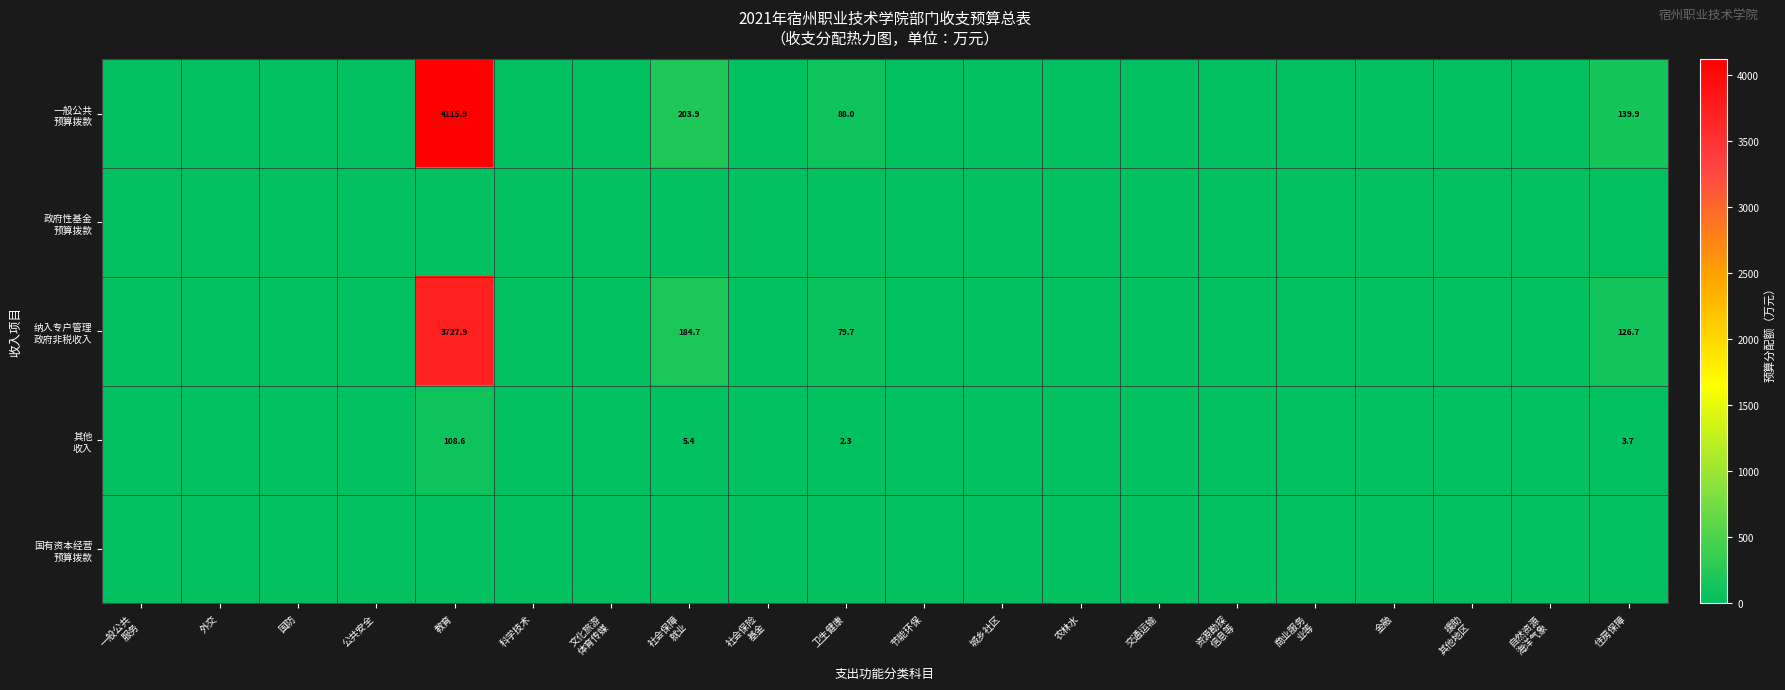

True or false: 国有资本经营 预算拨款 has a value of 0.0 at 外交.

True